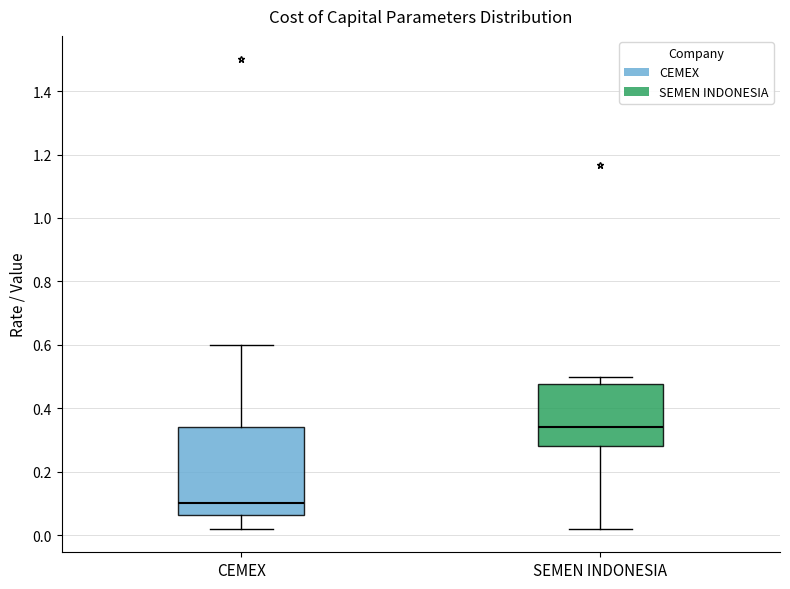

Reading left to right, read every box against the y-axis: the position of its median line, the range the box covers, and the ends of its whiskers. The values are not printed on the chart, so give them approximately, as read against the axis.

CEMEX: median 0.10, box 0.06 to 0.34, whiskers 0.02 to 0.60
SEMEN INDONESIA: median 0.34, box 0.28 to 0.48, whiskers 0.02 to 0.50